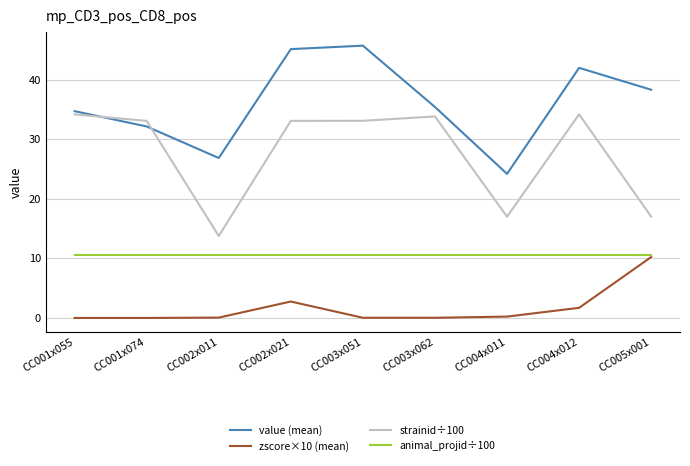

What is the approximate value of strainid÷100 at CC001x074?

33.1